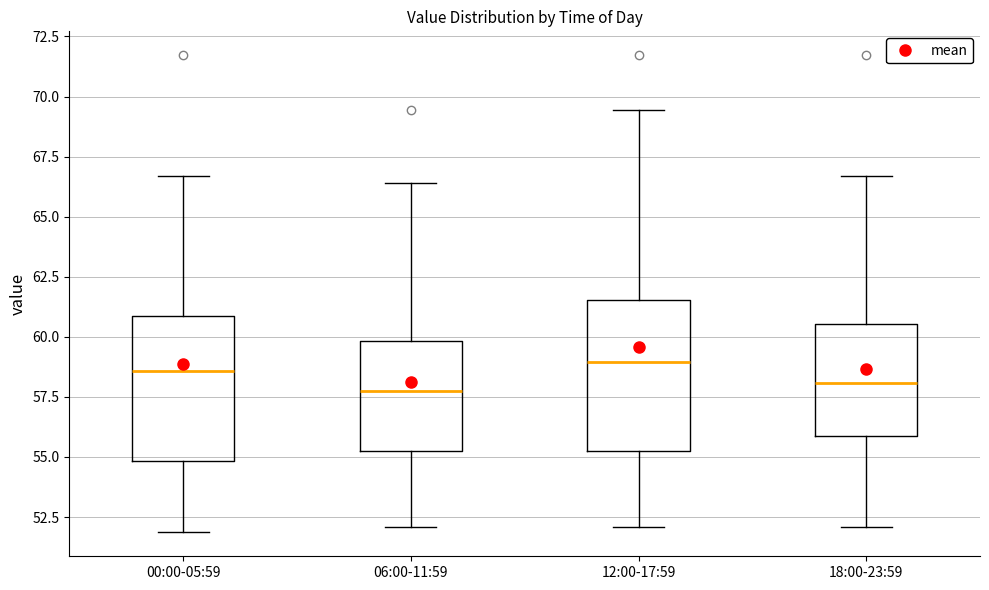

Where does the lower whisker of the box for 00:00-05:59 end on the y-axis? The values are not printed on the chart, so give them approximately, as read against the axis.

52.0